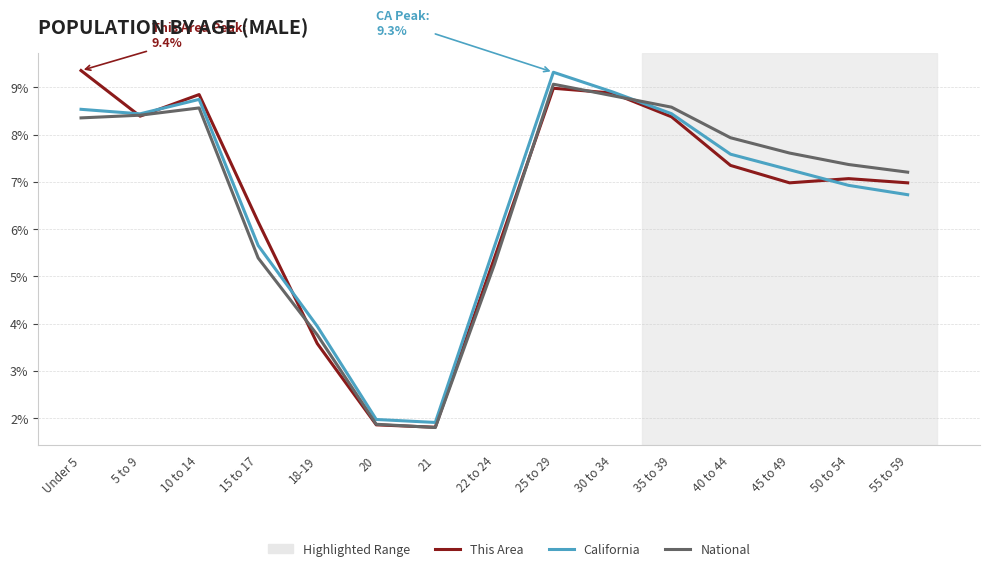

Which series changed the most between Under 5 and 50 to 54?

This Area